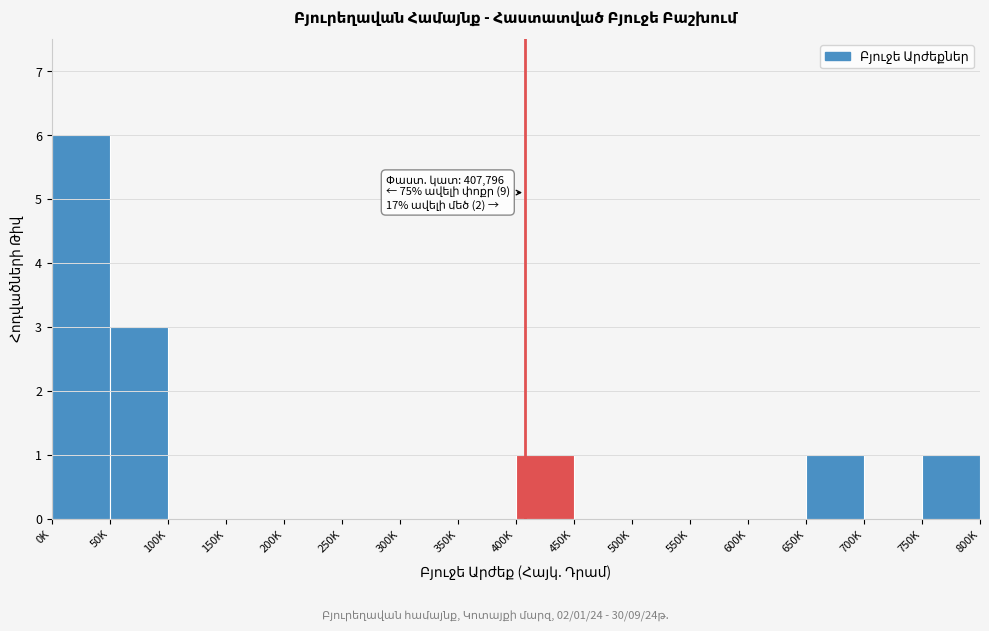

Reading left to right, what are all the values shown in this chart?

0K=6	50K=3	100K=0	150K=0	200K=0	250K=0	300K=0	350K=0	400K=1	450K=0	500K=0	550K=0	600K=0	650K=1	700K=0	750K=1